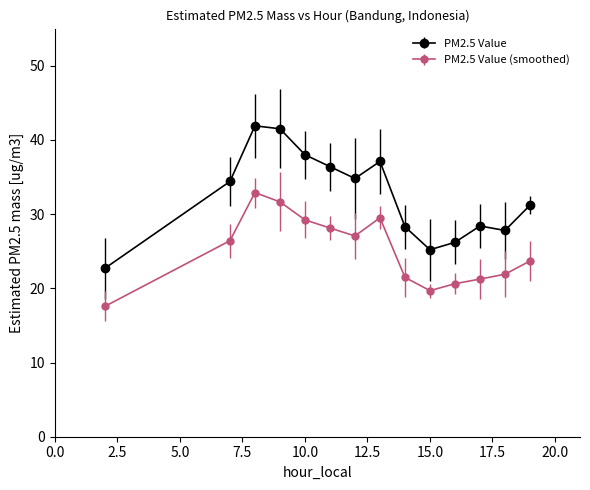

True or false: PM2.5 Value (smoothed) and PM2.5 Value cross at least once.

False